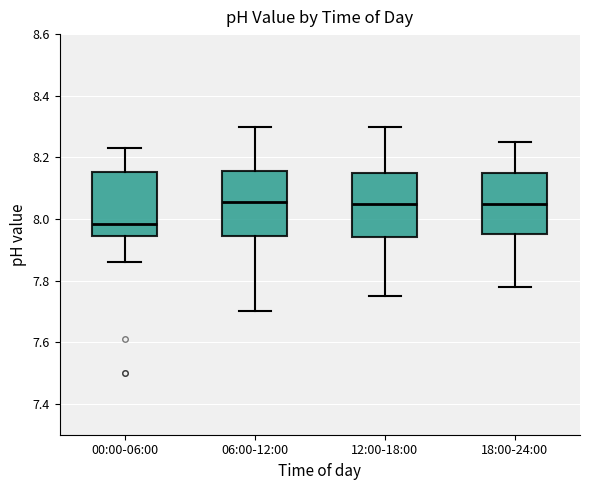

Where does the lower whisker of the box for 00:00-06:00 end on the y-axis? The values are not printed on the chart, so give them approximately, as read against the axis.

7.86